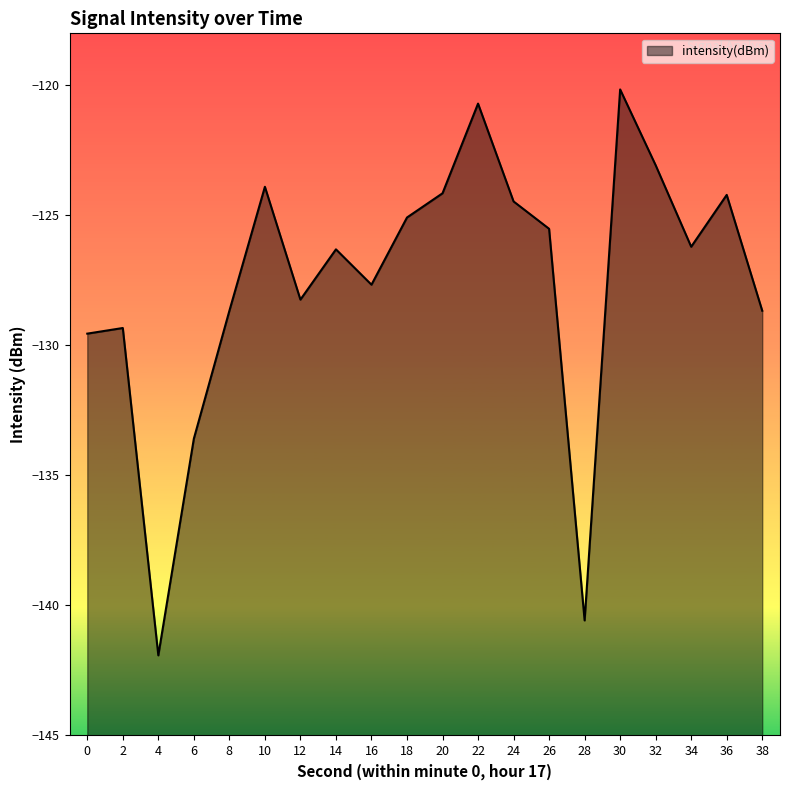

What is the greatest value displayed?

-120.2